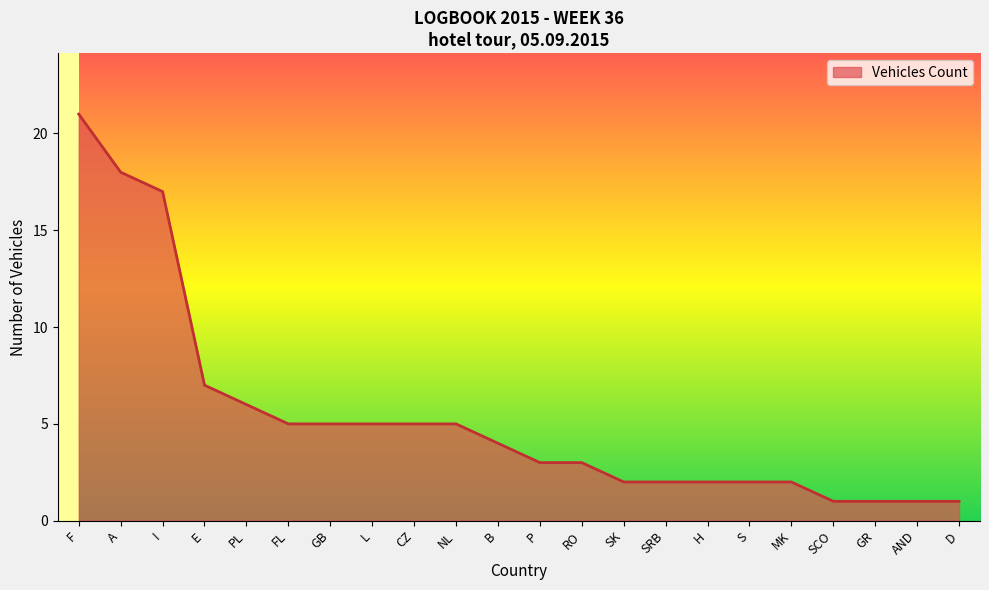

Approximately how many times larger is the value at SRB compared to SCO?

2.0